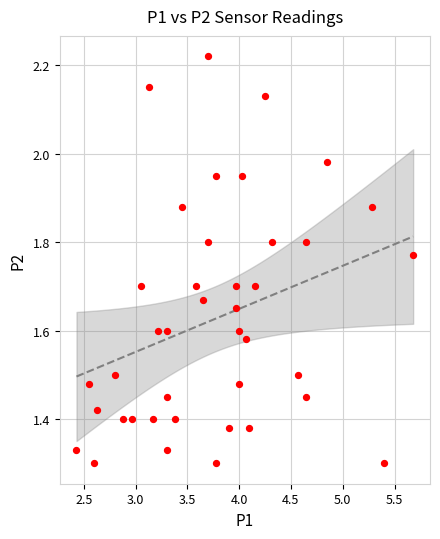

What is the range of Y values (max minus min)?

0.9